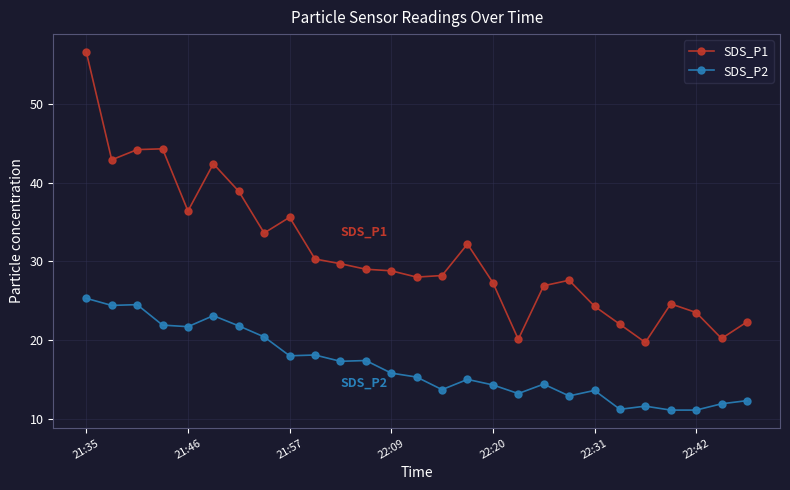

What is the highest value of the SDS_P1 series?

56.6